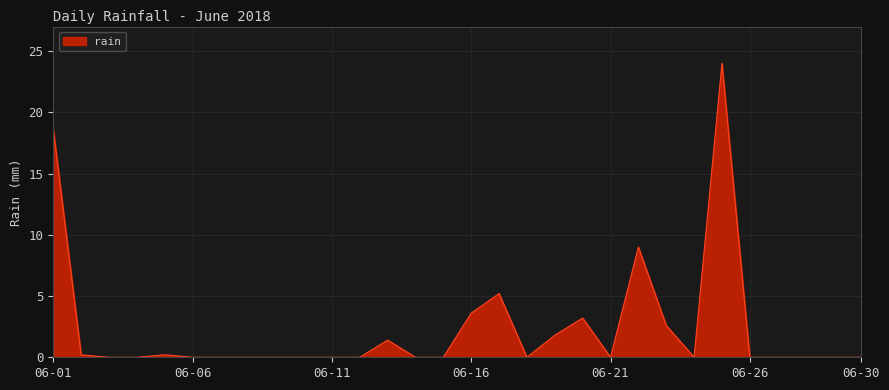

What is the difference between the maximum and minimum values?

24.0